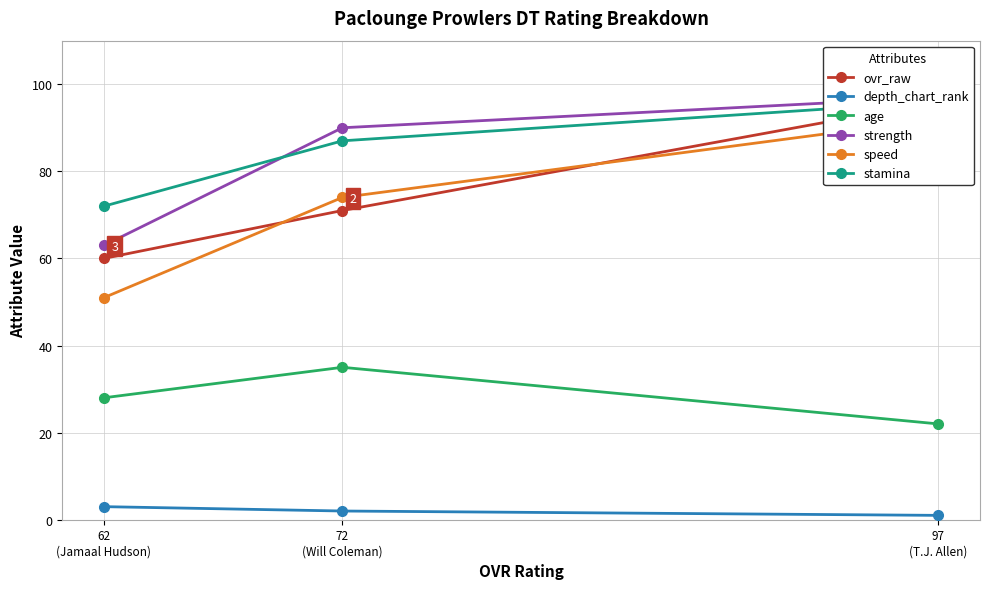

How many speed values are between 51 and 92?

3